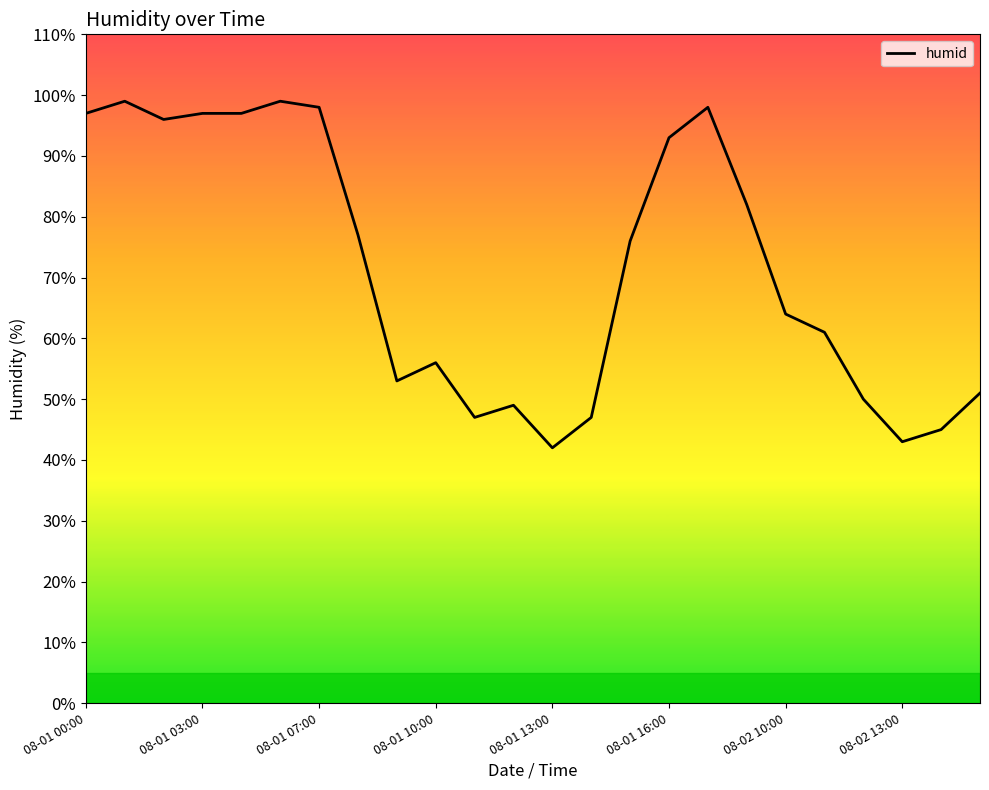

Does the chart display data point markers on the line(s)?

No